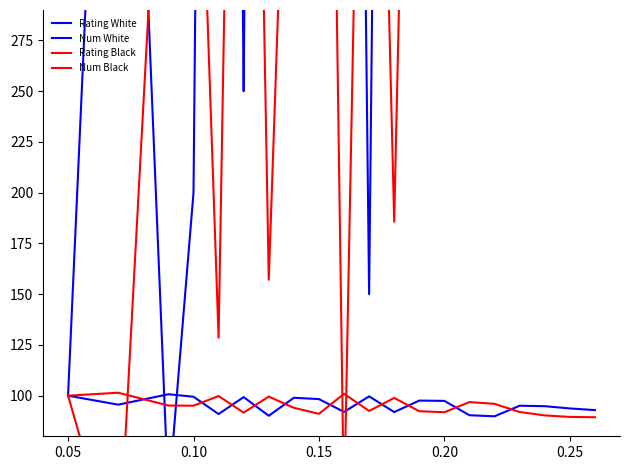

The Num Black series shows 550.6 at 14. True or false?

False